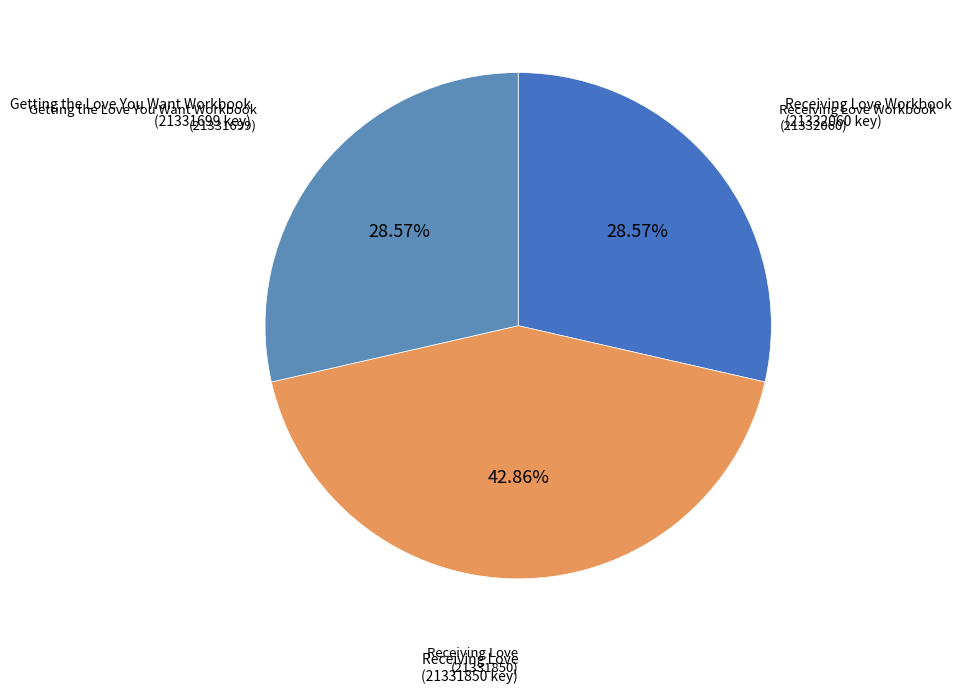

What is the largest slice in the pie chart?

Receiving Love